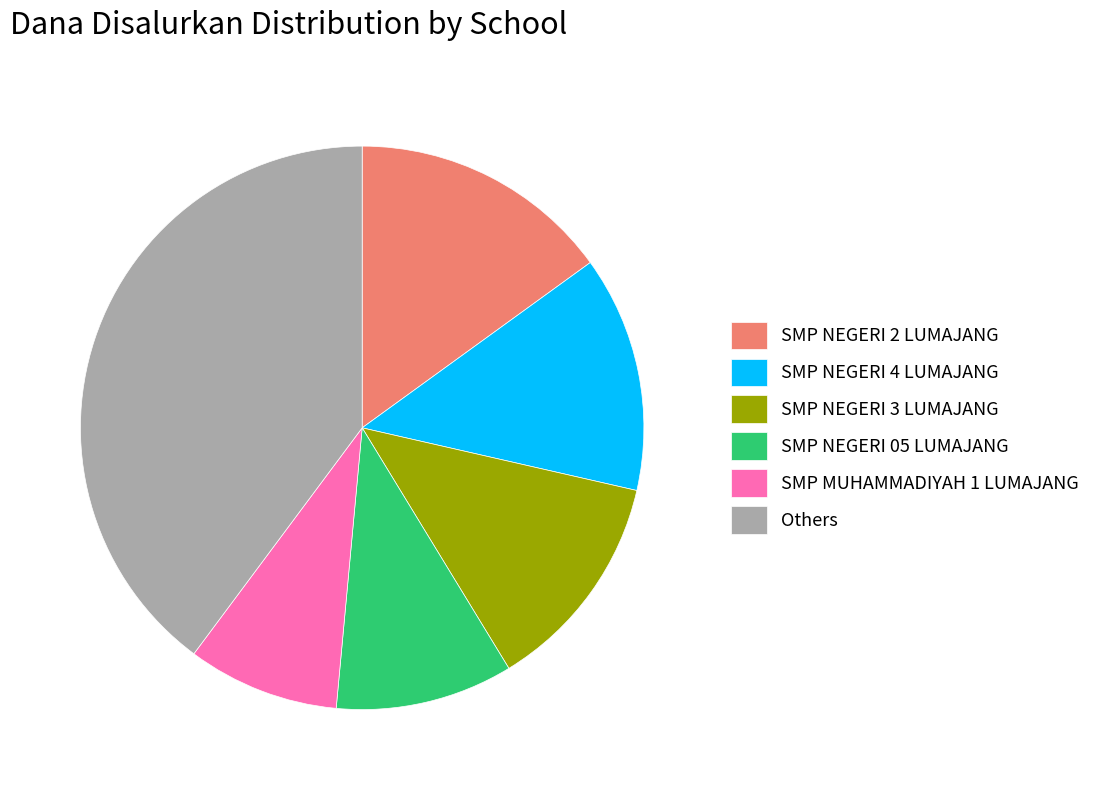

Does SMP MUHAMMADIYAH 1 LUMAJANG represent more than half of the total?

No